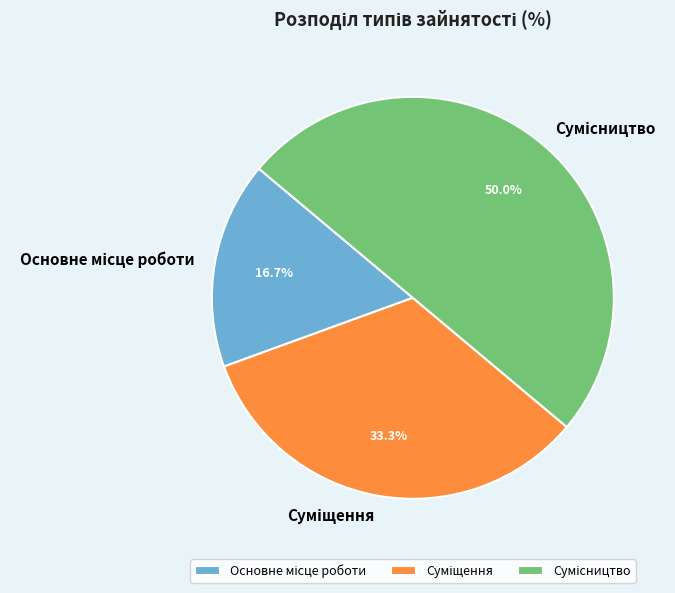

What percentage is NOT represented by Суміщення?

66.7%